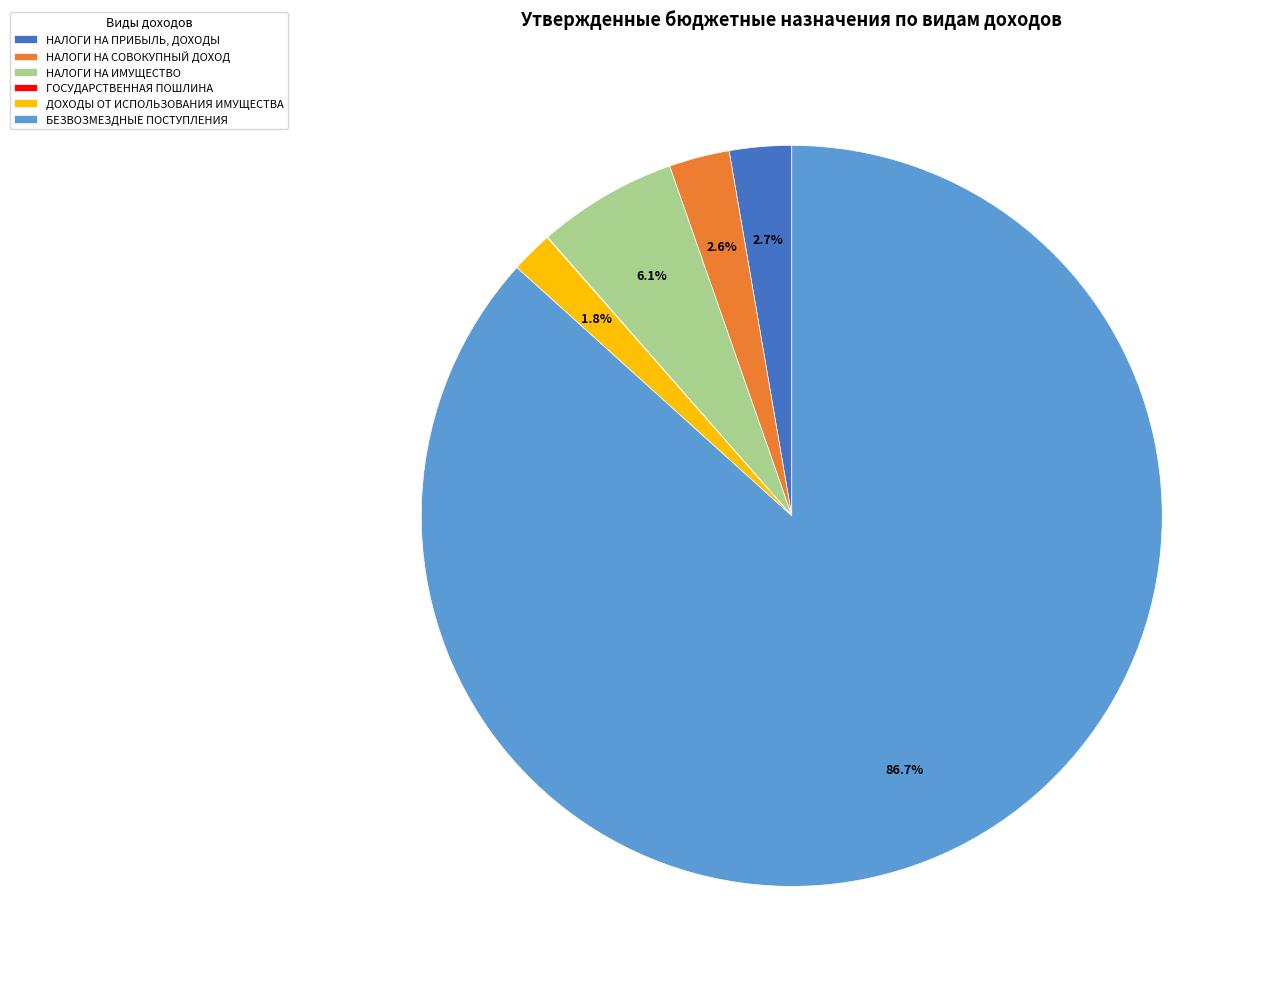

What portion of the pie excludes НАЛОГИ НА ПРИБЫЛЬ, ДОХОДЫ?

97.3%